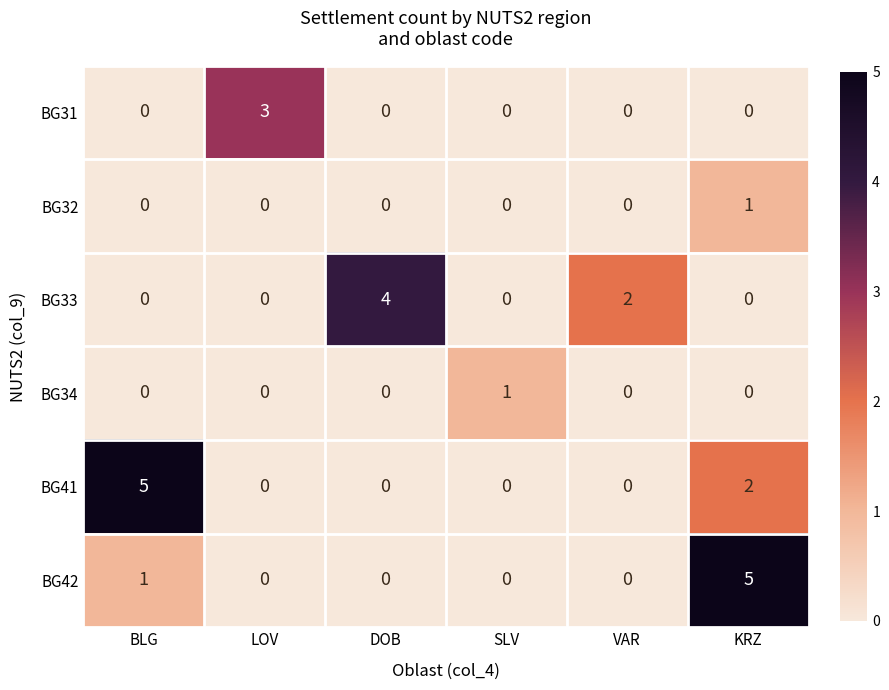

At which category is the sum across all series the highest?

KRZ